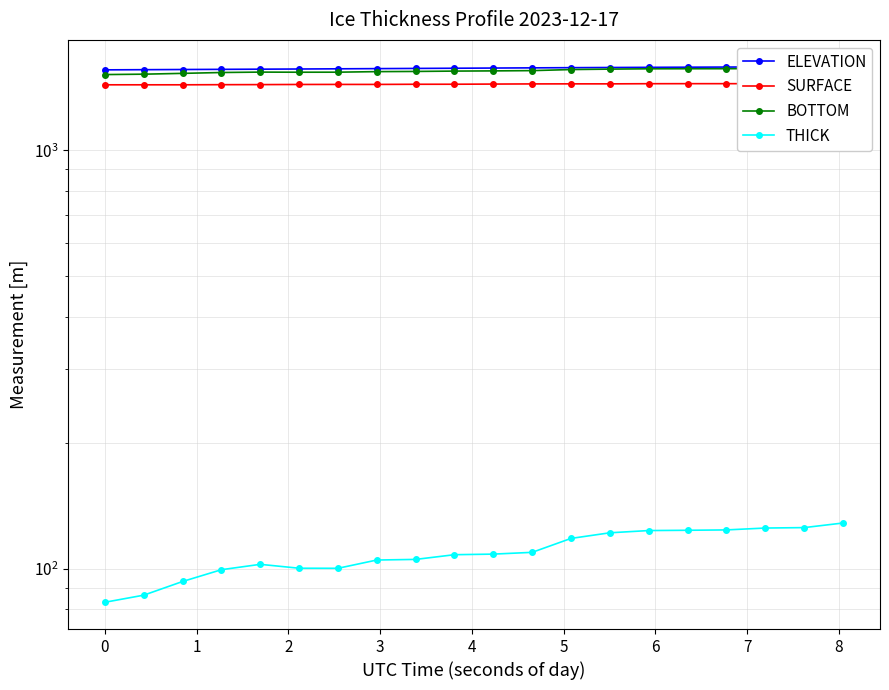

Which series has the largest total across all categories?

ELEVATION